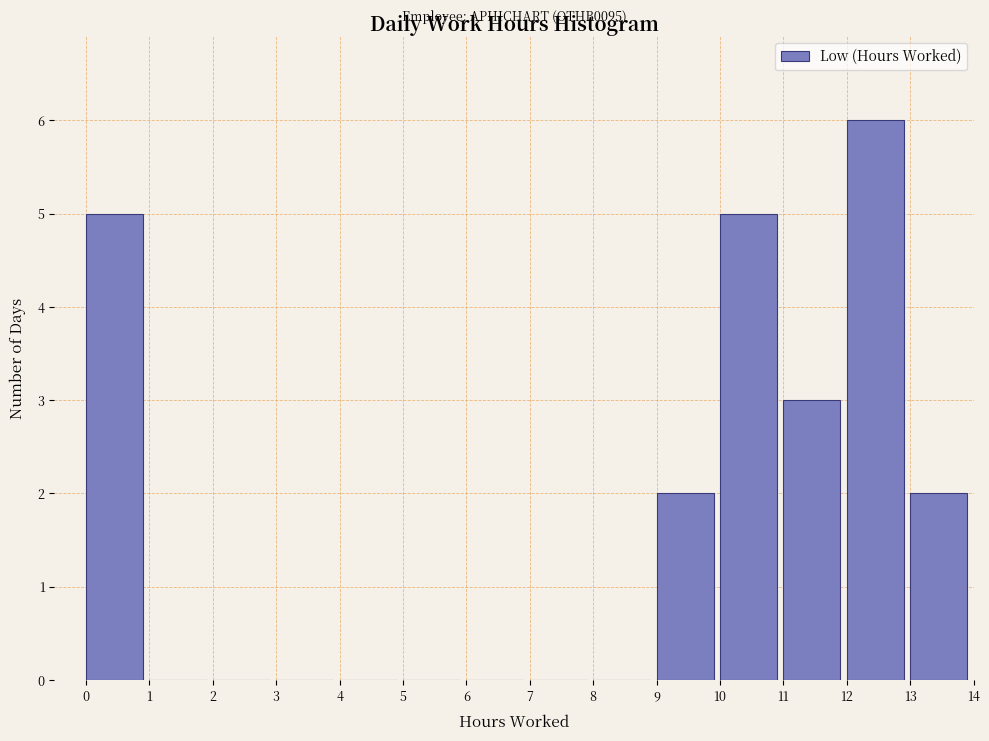

Which range on the x-axis has the tallest bar?

12 to 13